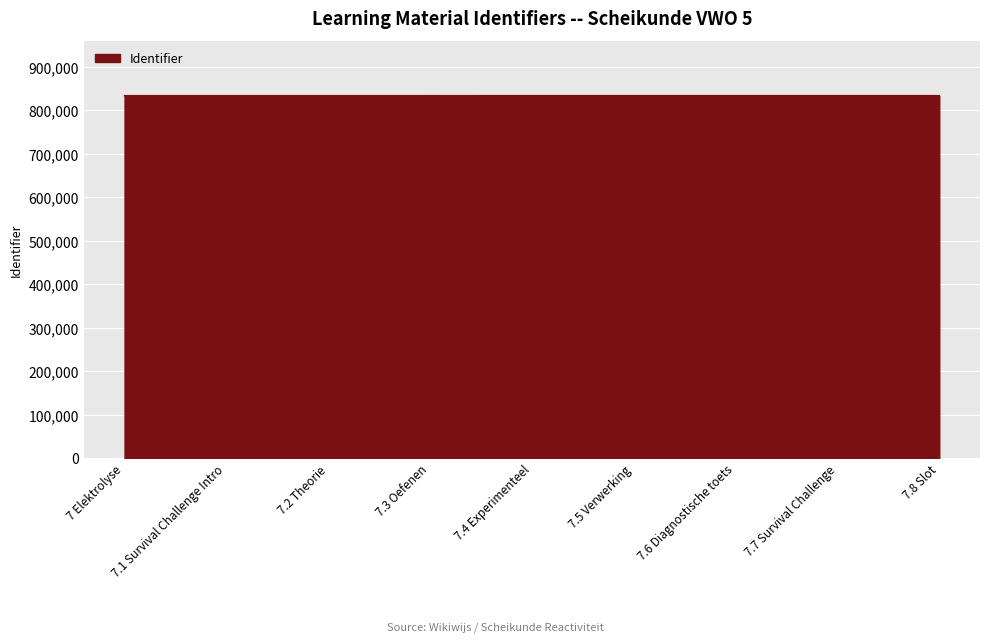

What is the ratio of the value at 7.3 Oefenen to the value at 7.5 Verwerking?

1.0